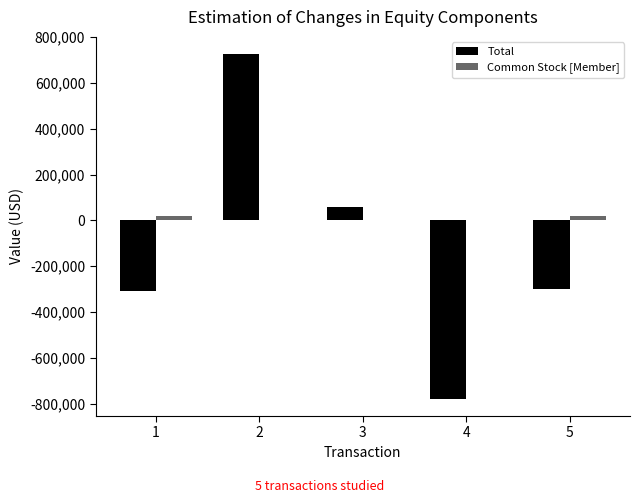

Which series has the largest total across all categories?

Common Stock [Member]